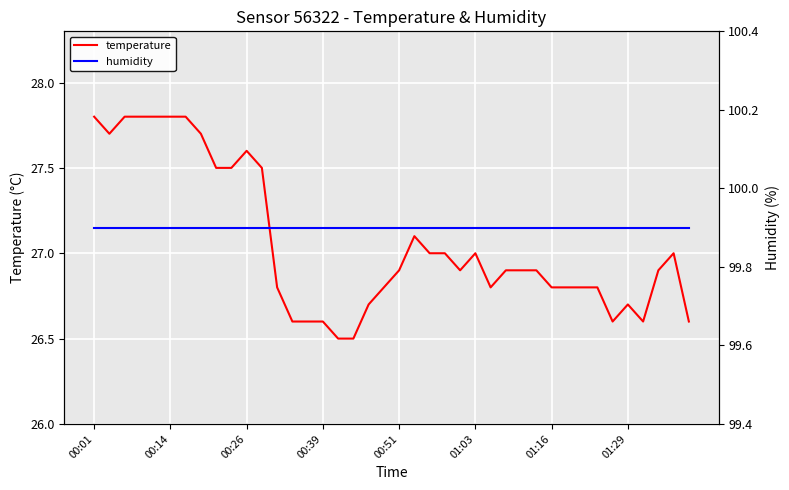

What is the maximum value shown in the chart?

99.9